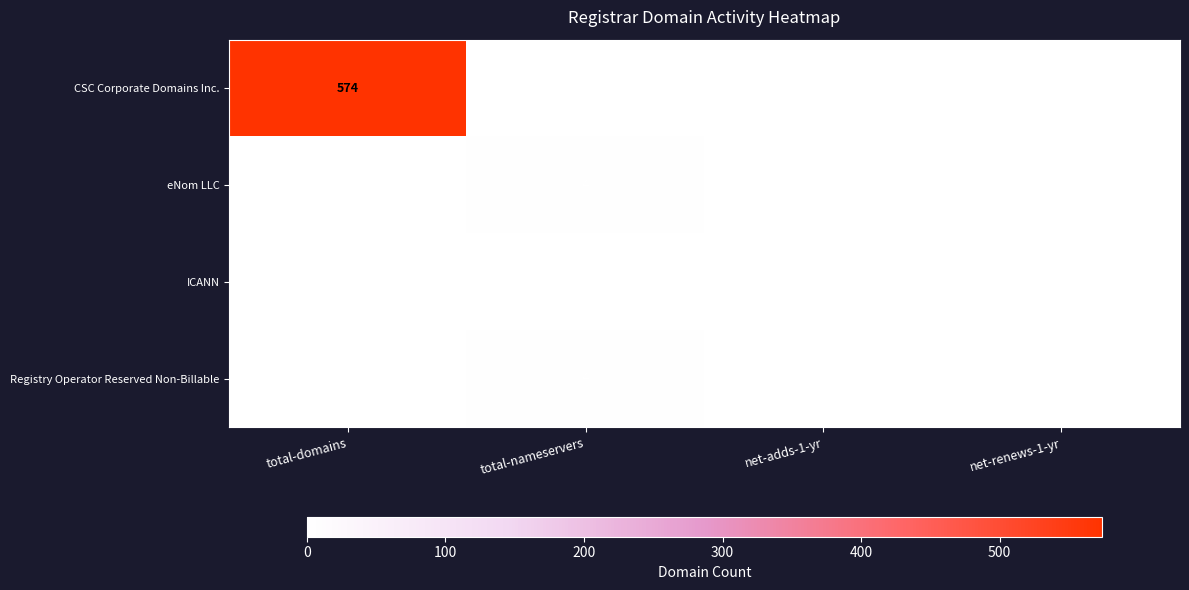

At which category is the sum across all series the highest?

total-domains